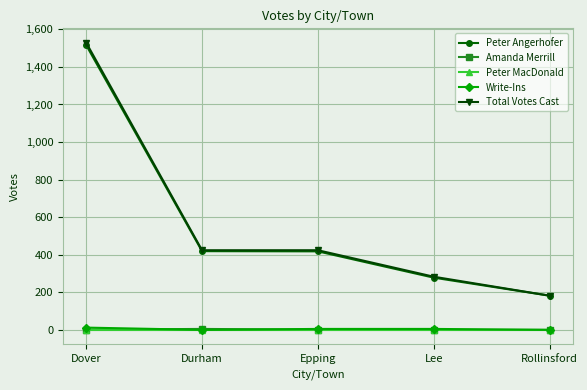

True or false: Amanda Merrill and Total Votes Cast cross at least once.

False